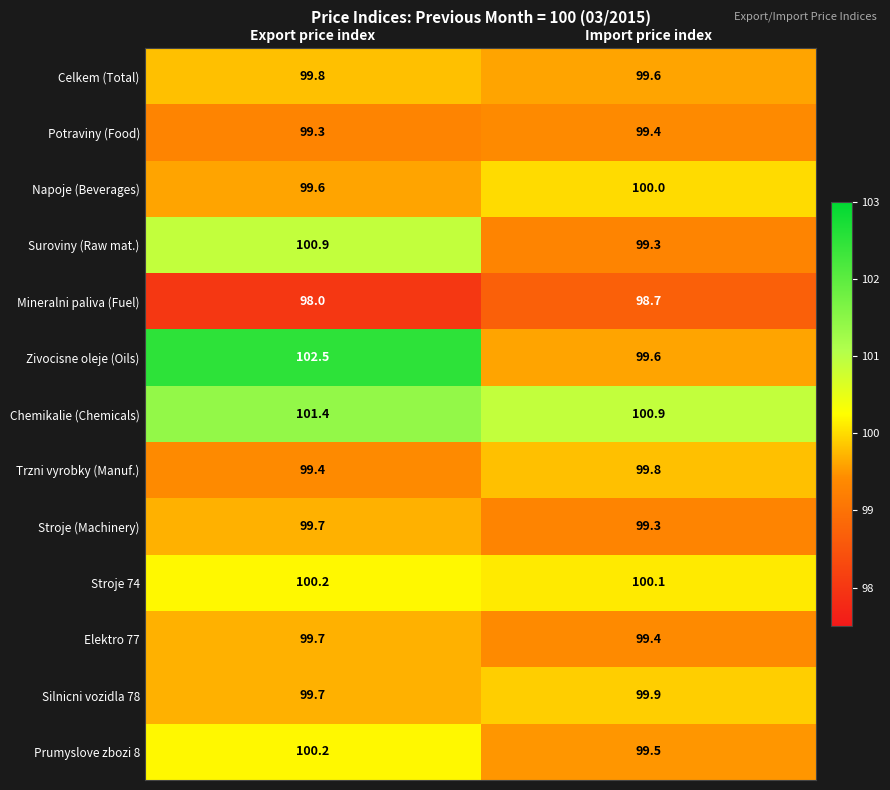

Reading left to right, list all the values displayed in this chart.

Celkem (Total): Export price index=99.8	Import price index=99.6
Potraviny (Food): Export price index=99.3	Import price index=99.4
Napoje (Beverages): Export price index=99.6	Import price index=100.0
Suroviny (Raw mat.): Export price index=100.9	Import price index=99.3
Mineralni paliva (Fuel): Export price index=98.0	Import price index=98.7
Zivocisne oleje (Oils): Export price index=102.5	Import price index=99.6
Chemikalie (Chemicals): Export price index=101.4	Import price index=100.9
Trzni vyrobky (Manuf.): Export price index=99.4	Import price index=99.8
Stroje (Machinery): Export price index=99.7	Import price index=99.3
Stroje 74: Export price index=100.2	Import price index=100.1
Elektro 77: Export price index=99.7	Import price index=99.4
Silnicni vozidla 78: Export price index=99.7	Import price index=99.9
Prumyslove zbozi 8: Export price index=100.2	Import price index=99.5